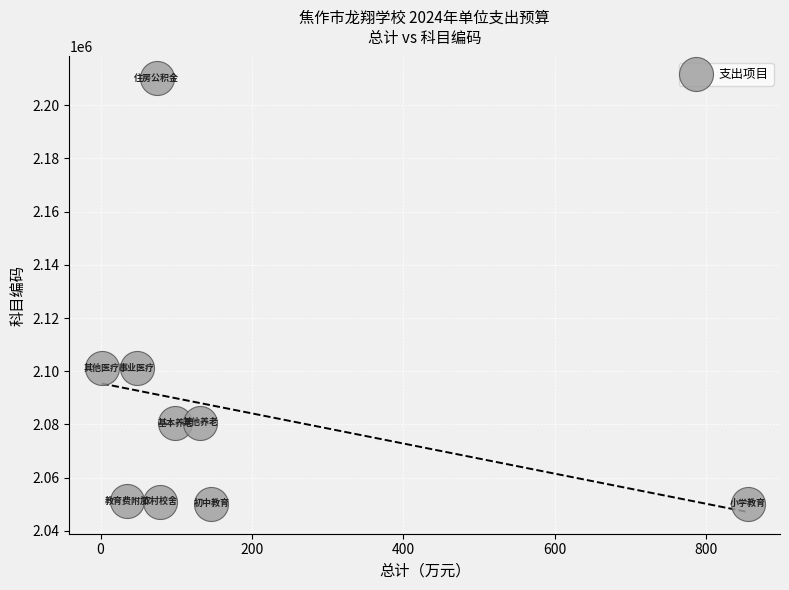

What is the range of Y values (max minus min)?

159999